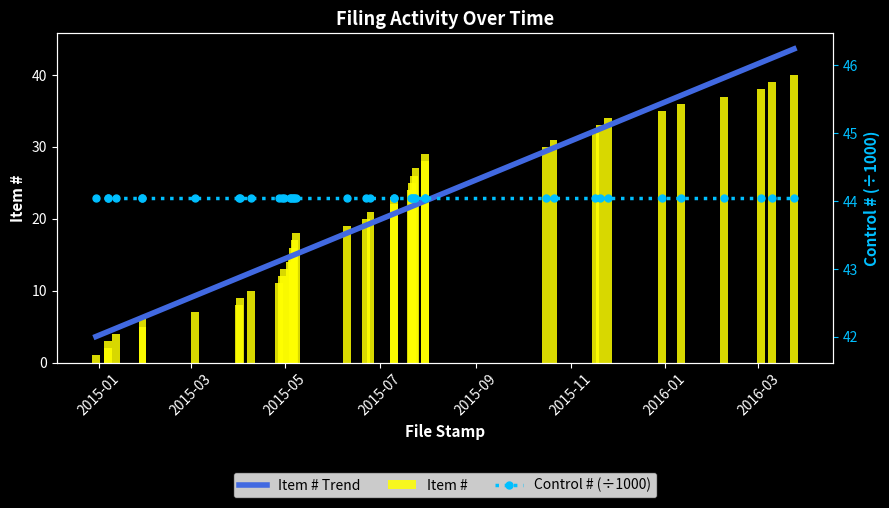

What is the maximum value shown in the chart?

40